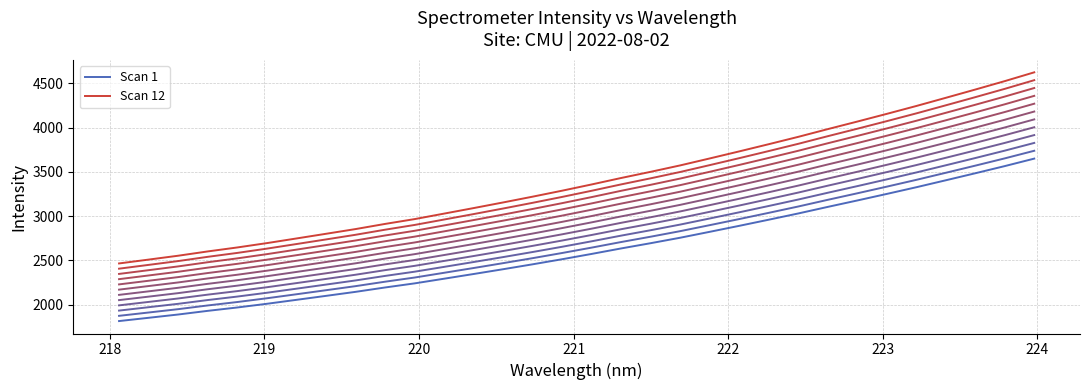

True or false: Scan 12 and Scan 1 cross at least once.

False